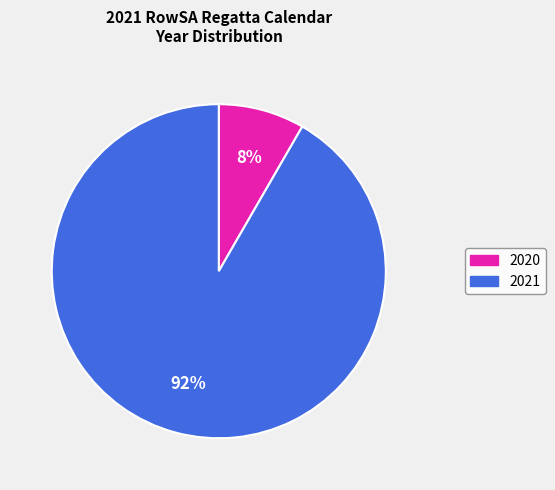

Count the number of slices in the pie.

2